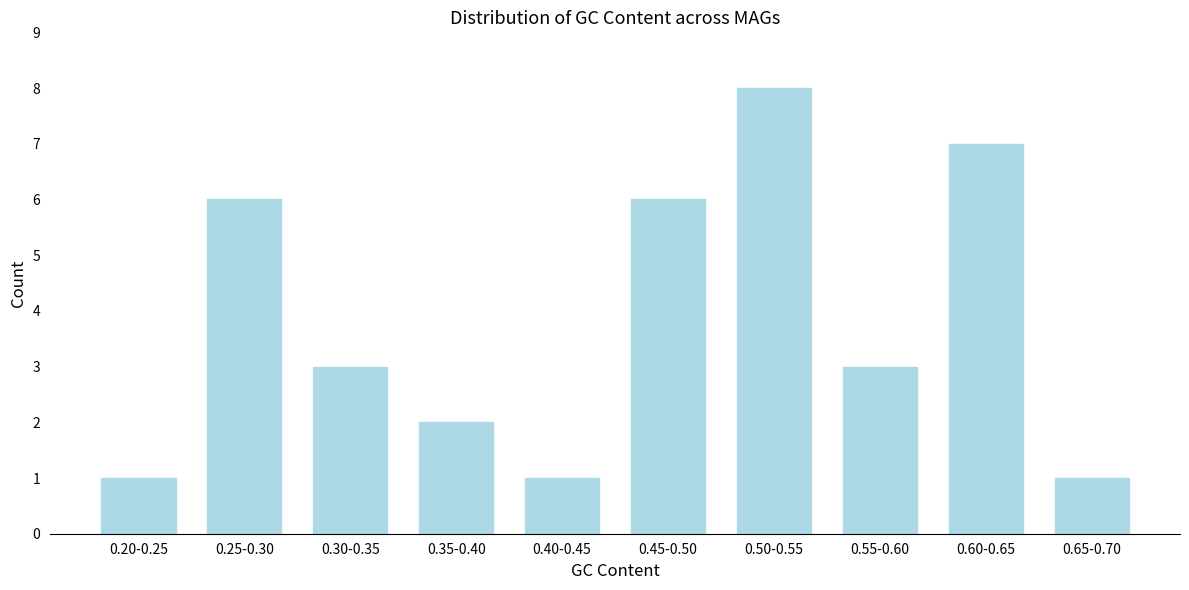

Reading left to right, list all the values displayed in this chart.

0.20-0.25=1	0.25-0.30=6	0.30-0.35=3	0.35-0.40=2	0.40-0.45=1	0.45-0.50=6	0.50-0.55=8	0.55-0.60=3	0.60-0.65=7	0.65-0.70=1